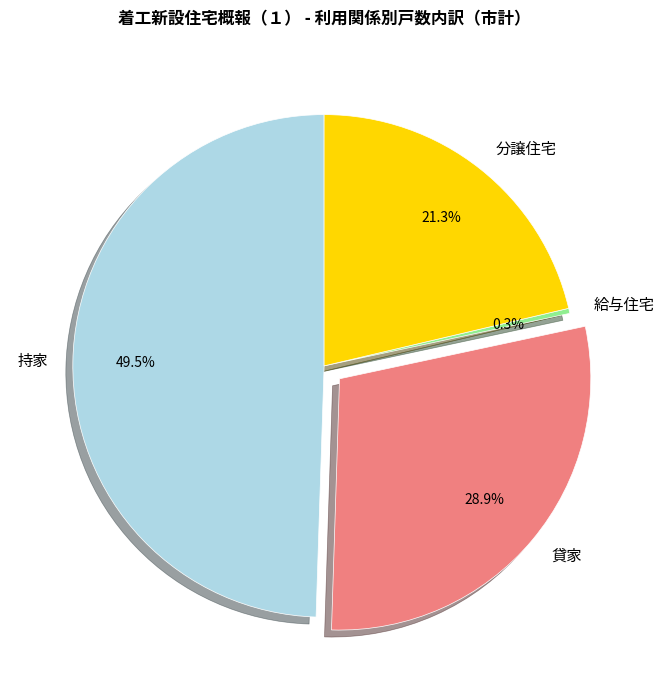

Does 分譲住宅 account for over 50% of the chart?

No